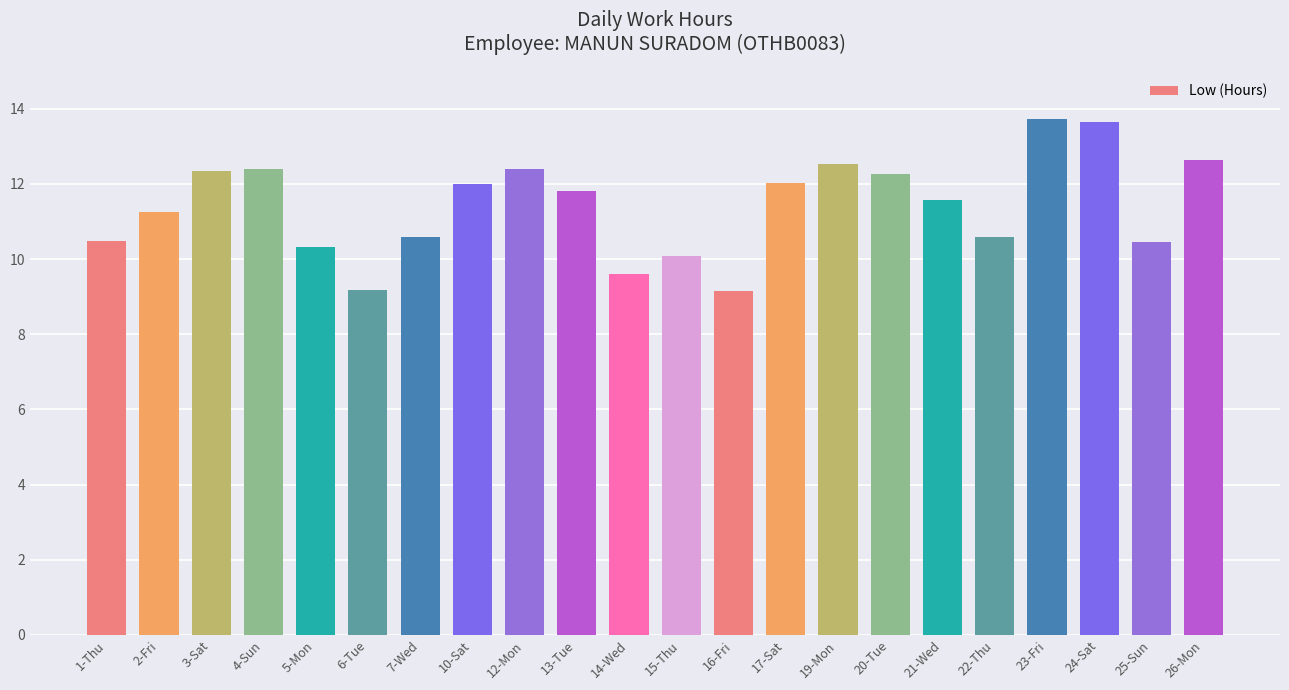

Count the number of categories in the chart.

22